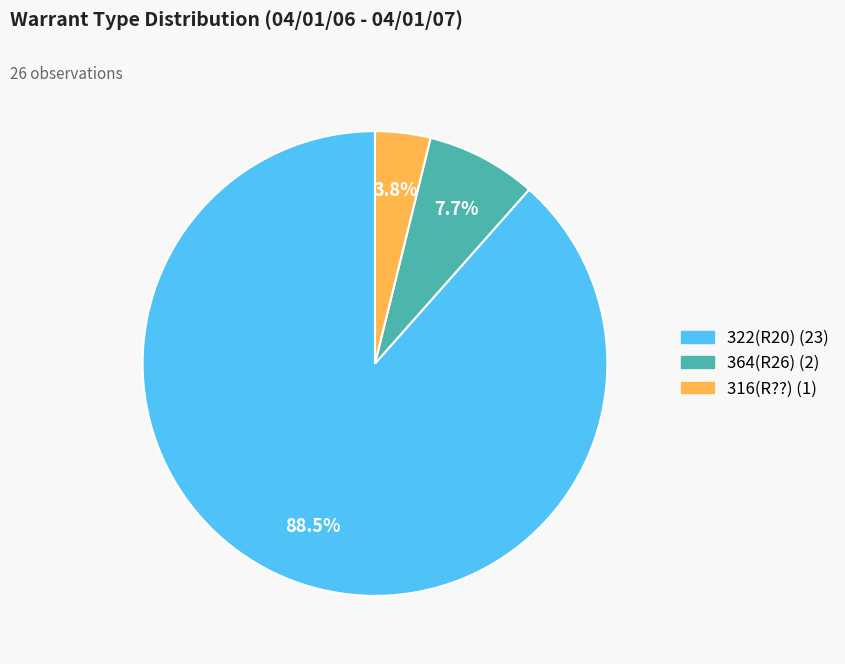

Is it true that 316(R??) is 4% of the pie?

True